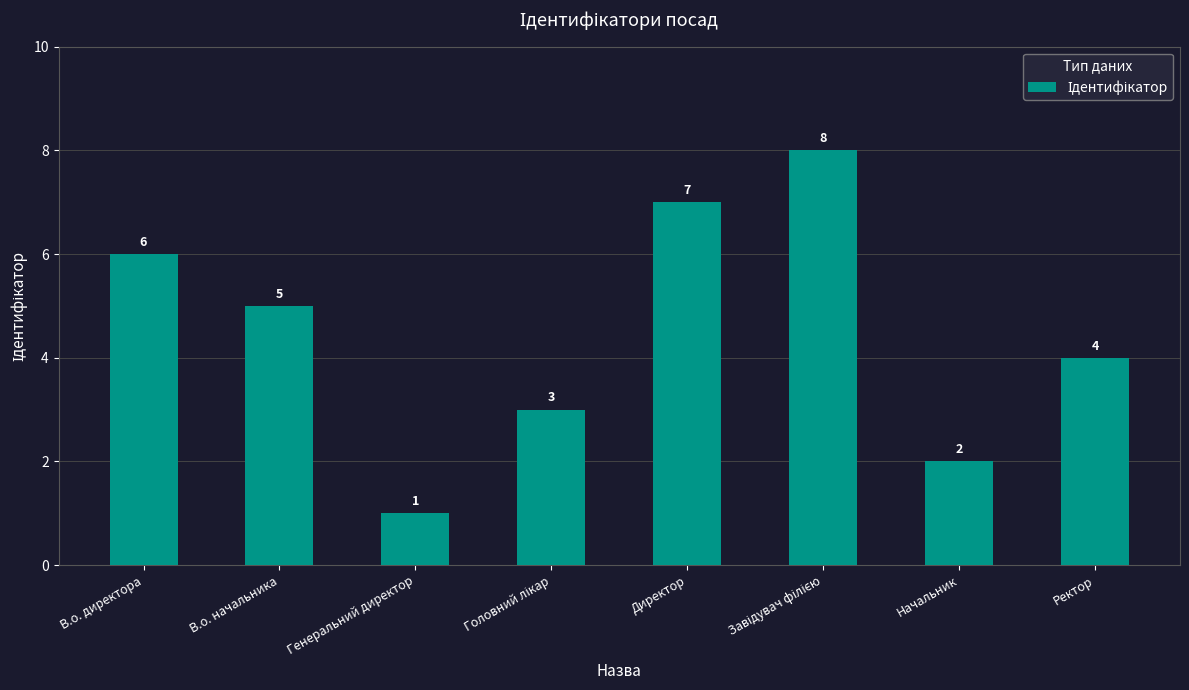

Count the number of data series in this chart.

1